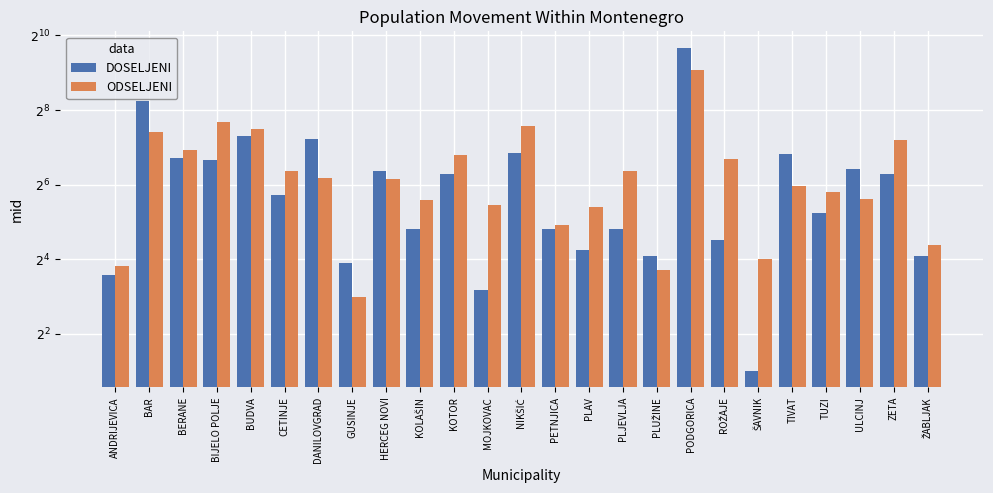

At how many categories does at least one series exceed 437?

1